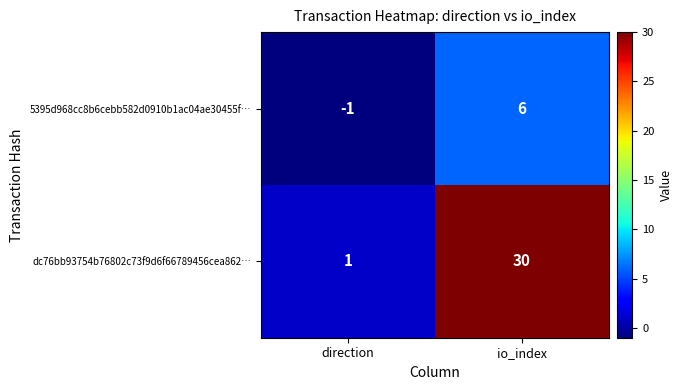

What is the smallest value displayed?

-1